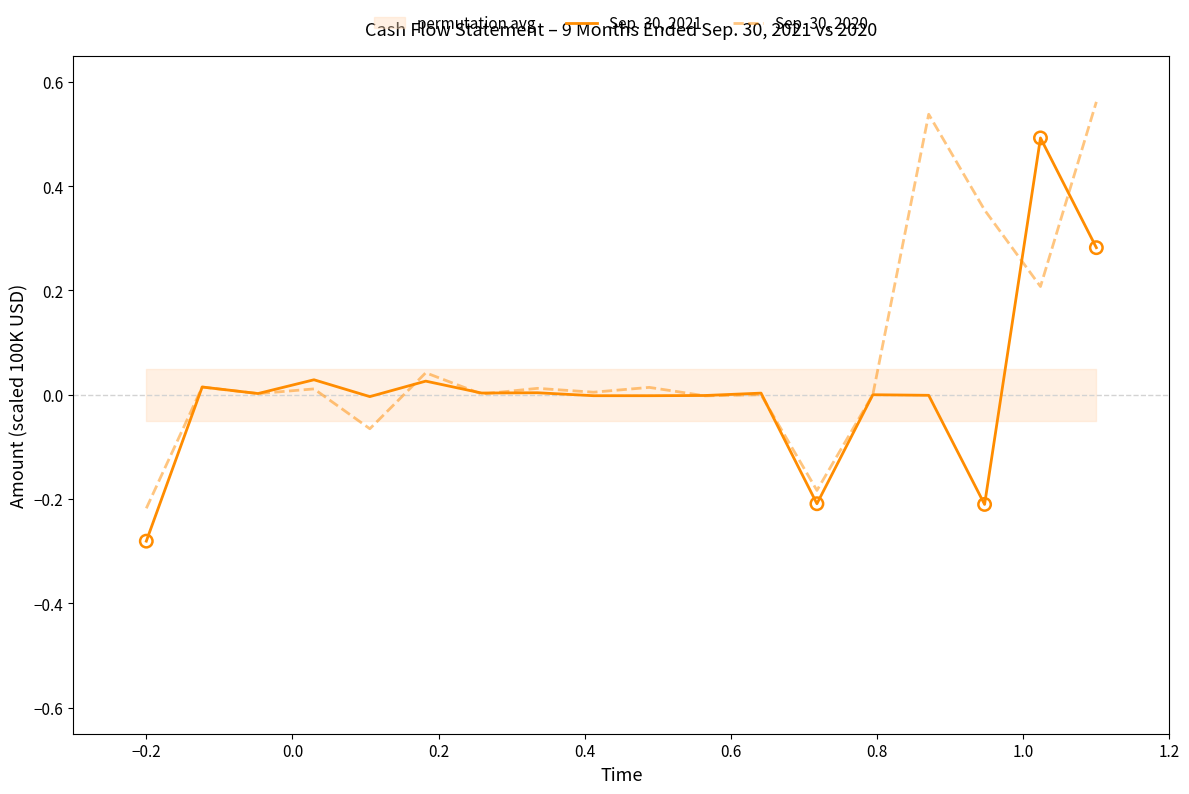

Which series contains the lowest Y value?

Sep. 30, 2021